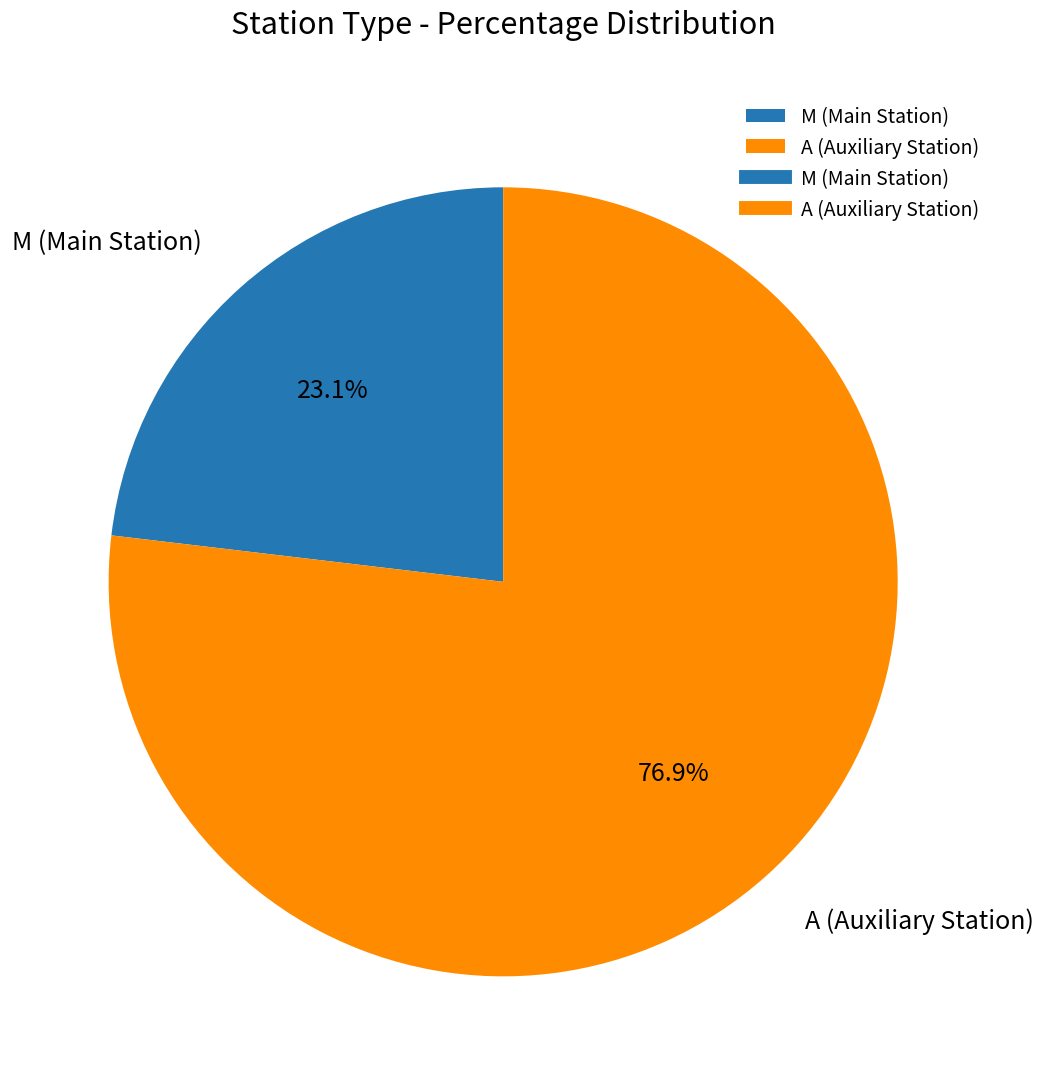

Which category has the smallest portion of the pie?

M